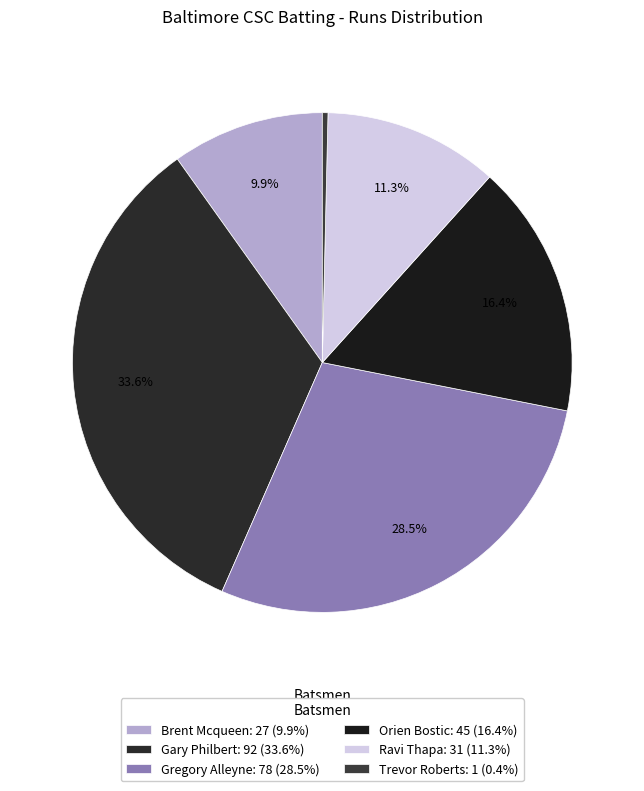

What percentage is NOT represented by Orien Bostic?

83.6%